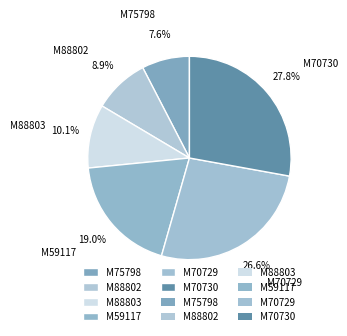

Is it true that M70729 is 27% of the pie?

True